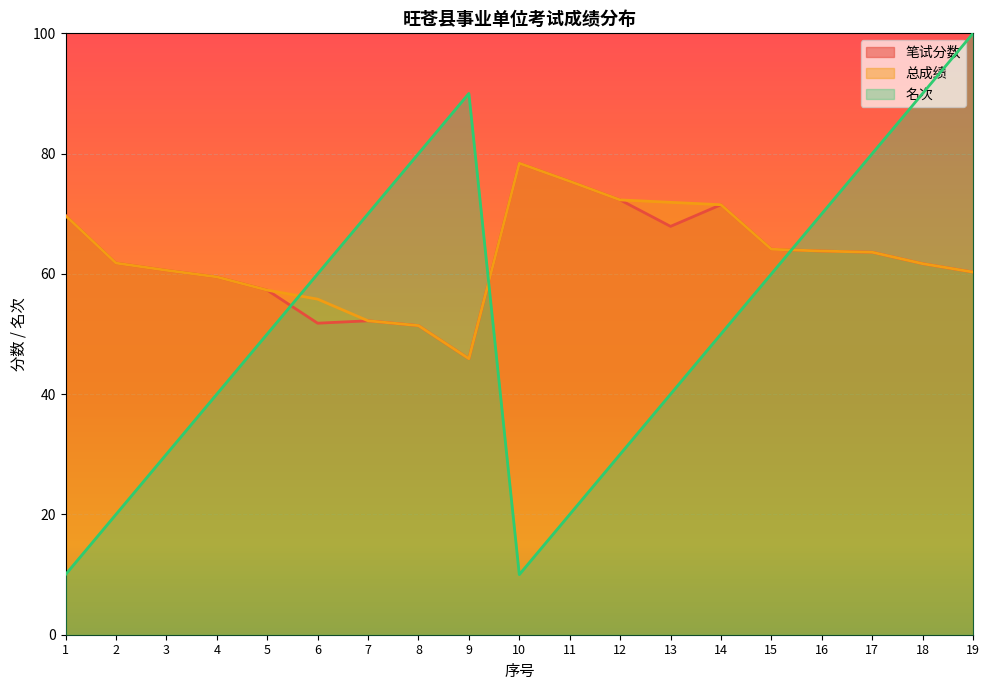

The 笔试分数 series shows 86.4 at 18. True or false?

False